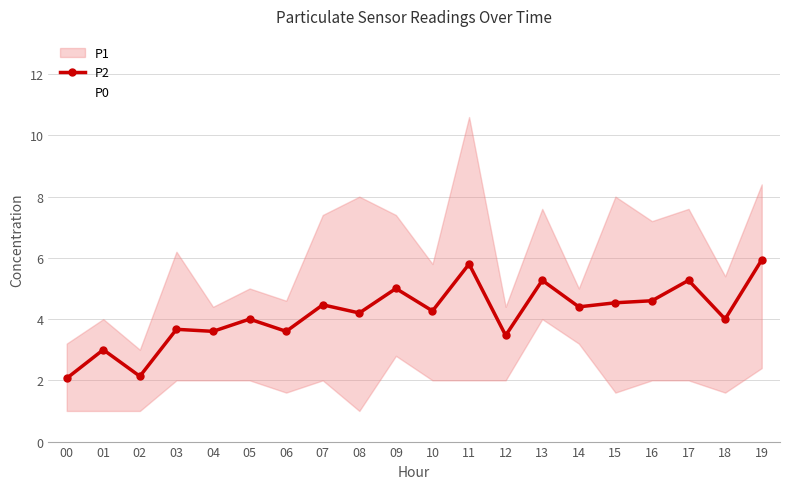

True or false: P2 has a value of 3.4 at 17.

False